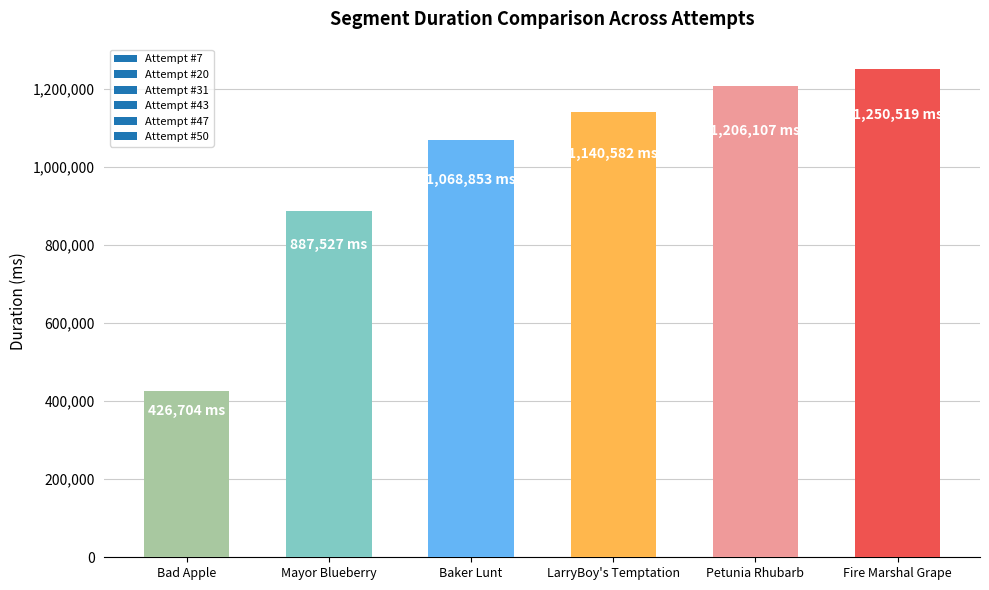

At which category does the chart reach its minimum across all series?

Bad Apple